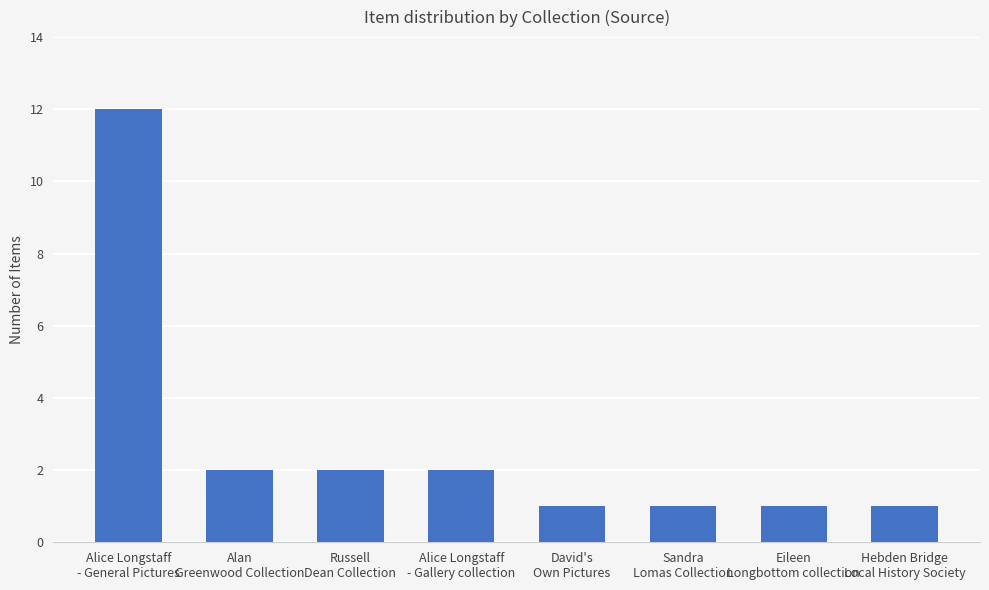

Reading left to right, list all the values displayed in this chart.

Alice Longstaff
- General Pictures=12	Alan
Greenwood Collection=2	Russell
Dean Collection=2	Alice Longstaff
- Gallery collection=2	David's
Own Pictures=1	Sandra
Lomas Collection=1	Eileen
Longbottom collection=1	Hebden Bridge
Local History Society=1